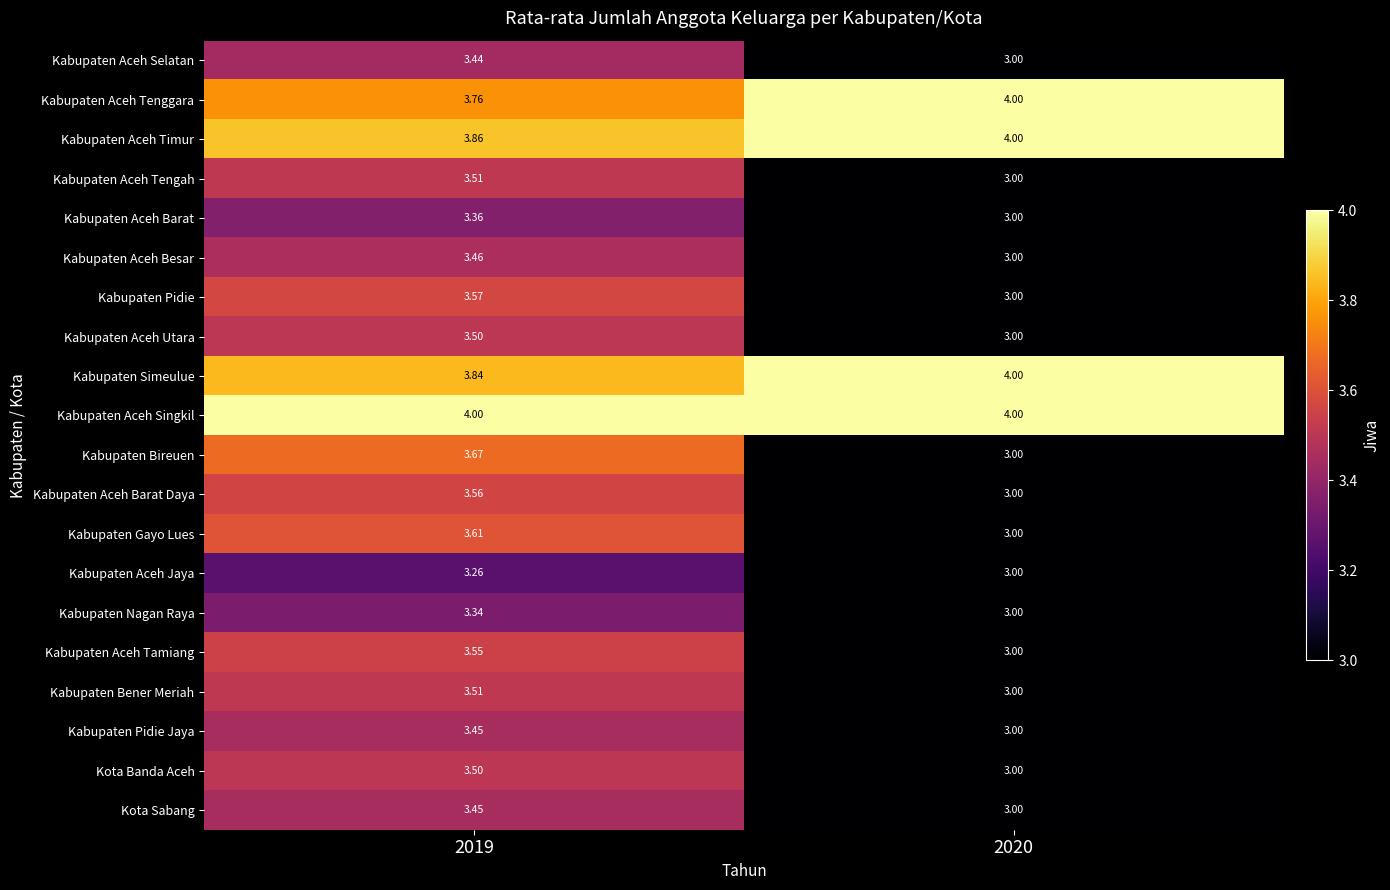

Between 2019 and 2020, which series saw the biggest shift?

Kabupaten Bireuen